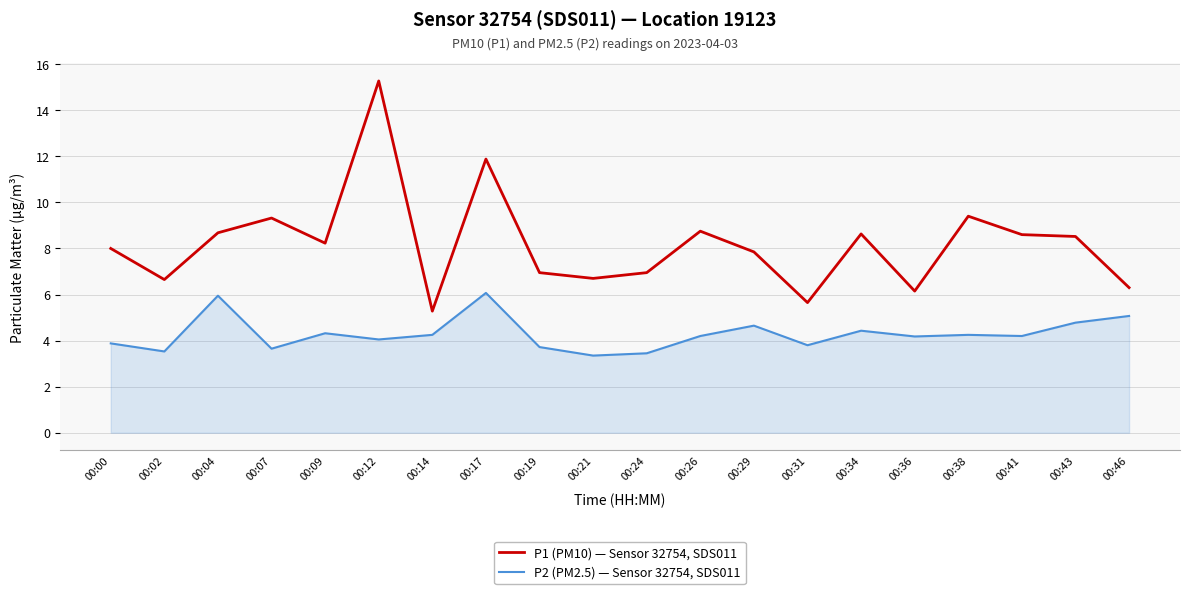

Which series has the largest range (max minus min)?

P1 (PM10) — Sensor 32754, SDS011